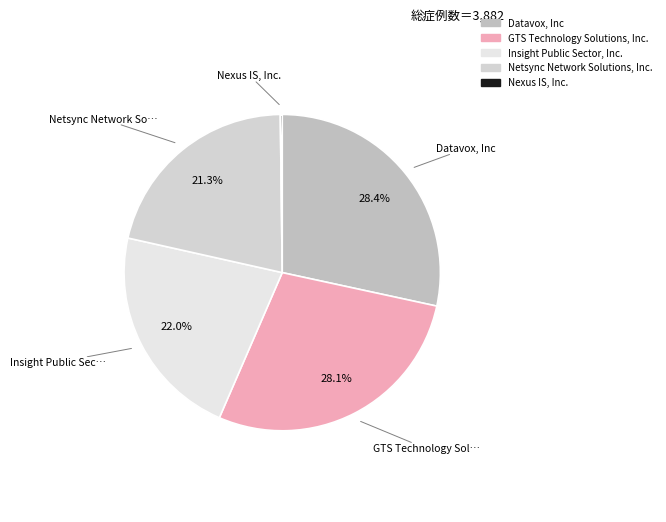

How many segments does this pie chart have?

5